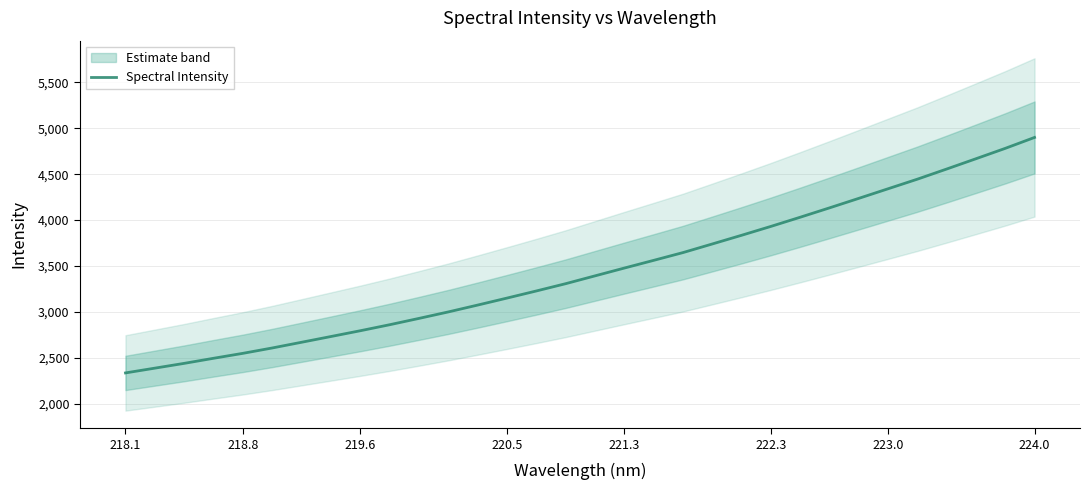

True or false: Spectral Intensity has a value of 2334.4 at 218.1.

True